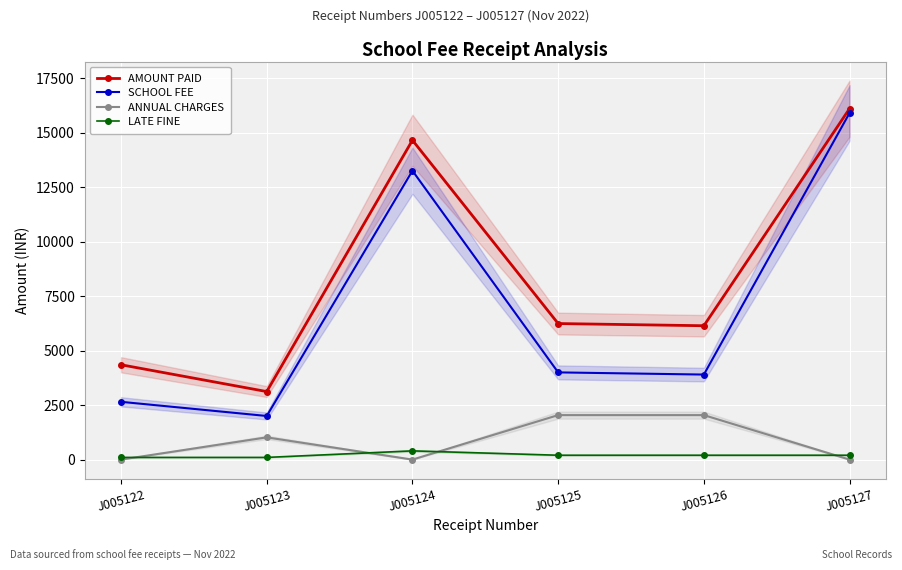

True or false: AMOUNT PAID and SCHOOL FEE intersect in this chart.

False